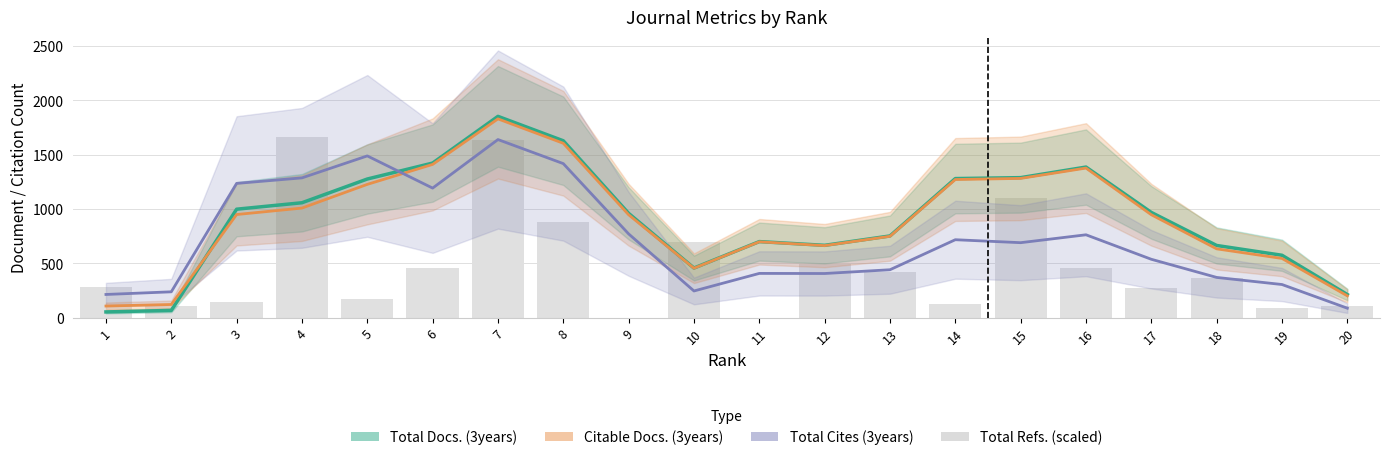

True or false: Total Refs. (scaled) has a value of 393.8 at 10.

False